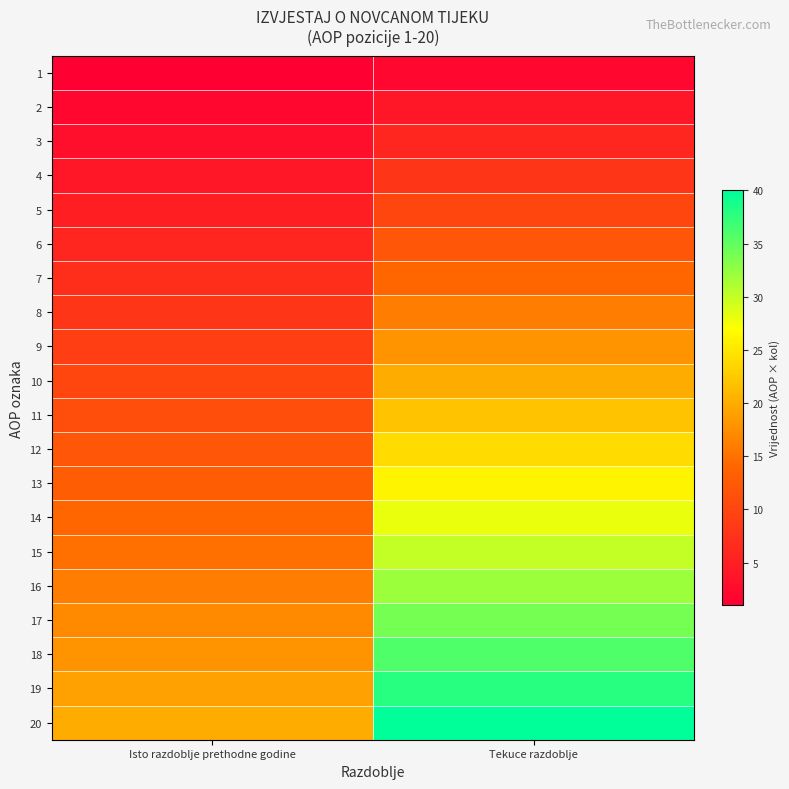

Reading left to right, extract all data points from this chart.

1: Isto razdoblje prethodne godine=1	Tekuce razdoblje=2
2: Isto razdoblje prethodne godine=2	Tekuce razdoblje=4
3: Isto razdoblje prethodne godine=3	Tekuce razdoblje=6
4: Isto razdoblje prethodne godine=4	Tekuce razdoblje=8
5: Isto razdoblje prethodne godine=5	Tekuce razdoblje=10
6: Isto razdoblje prethodne godine=6	Tekuce razdoblje=12
7: Isto razdoblje prethodne godine=7	Tekuce razdoblje=14
8: Isto razdoblje prethodne godine=8	Tekuce razdoblje=16
9: Isto razdoblje prethodne godine=9	Tekuce razdoblje=18
10: Isto razdoblje prethodne godine=10	Tekuce razdoblje=20
11: Isto razdoblje prethodne godine=11	Tekuce razdoblje=22
12: Isto razdoblje prethodne godine=12	Tekuce razdoblje=24
13: Isto razdoblje prethodne godine=13	Tekuce razdoblje=26
14: Isto razdoblje prethodne godine=14	Tekuce razdoblje=28
15: Isto razdoblje prethodne godine=15	Tekuce razdoblje=30
16: Isto razdoblje prethodne godine=16	Tekuce razdoblje=32
17: Isto razdoblje prethodne godine=17	Tekuce razdoblje=34
18: Isto razdoblje prethodne godine=18	Tekuce razdoblje=36
19: Isto razdoblje prethodne godine=19	Tekuce razdoblje=38
20: Isto razdoblje prethodne godine=20	Tekuce razdoblje=40